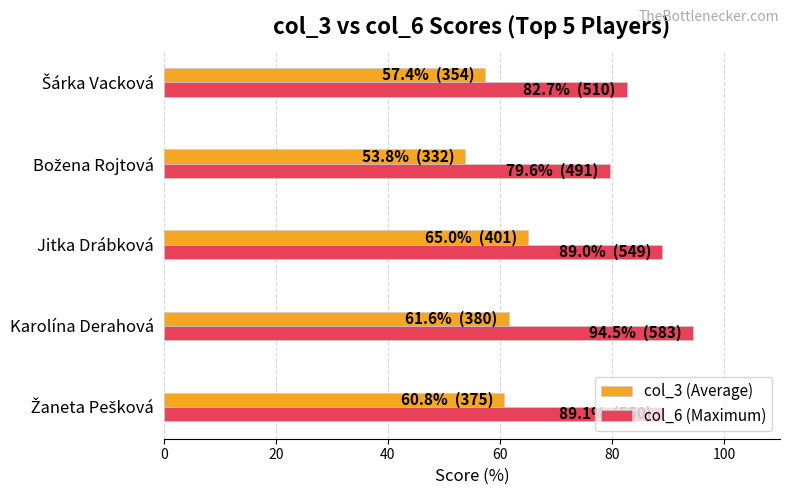

What is the minimum value shown in the chart?

53.8